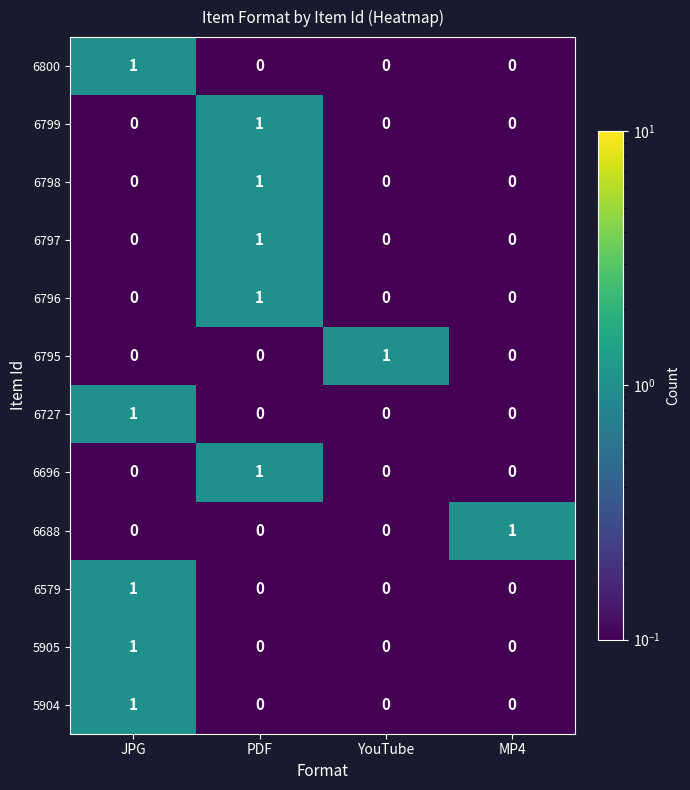

Which category has the highest value in the 6800 series?

JPG